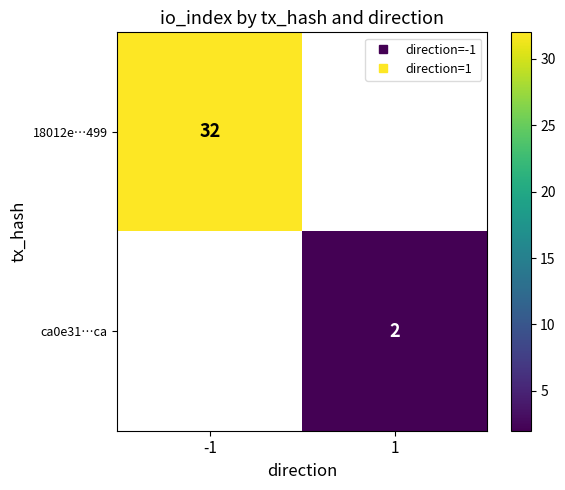

Is the value of 18012e…499 at -1 greater than the value of ca0e31…ca at 1?

Yes